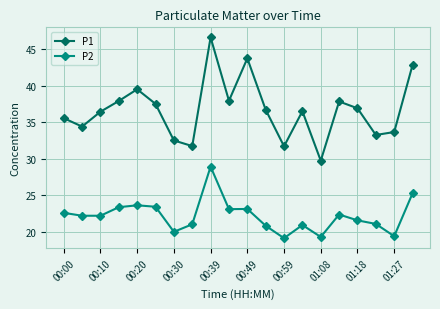

Which series has the largest total across all categories?

P1